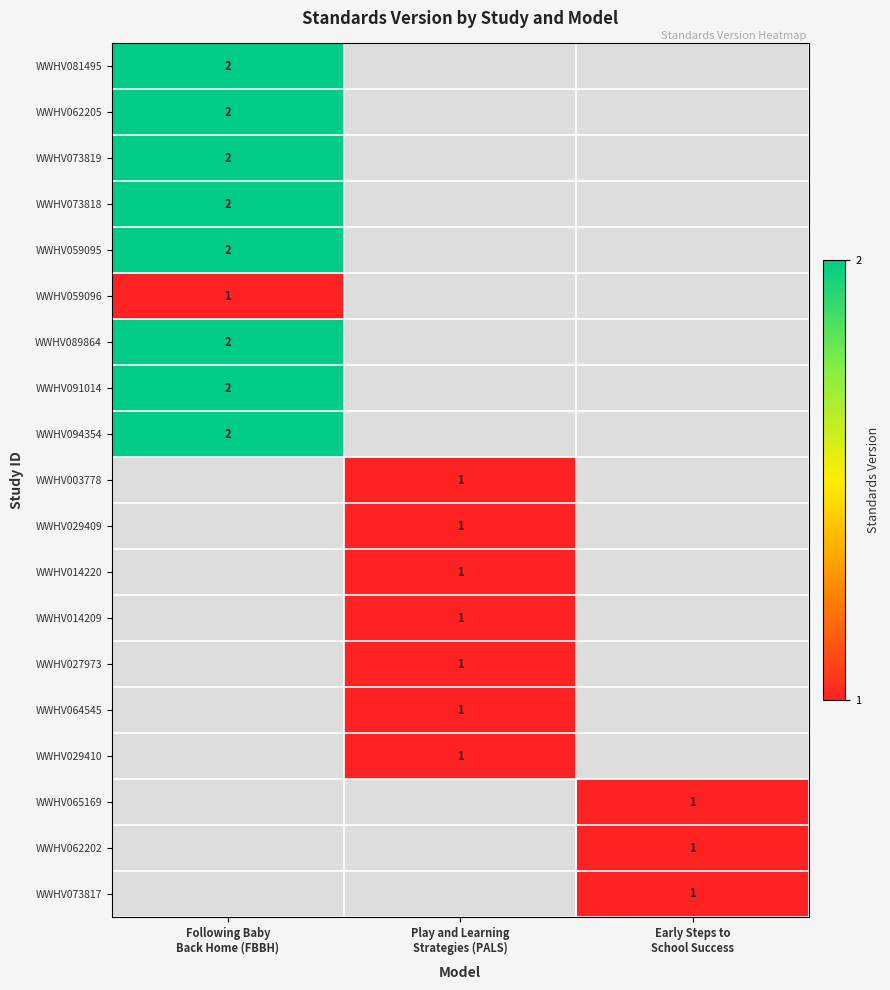

Which series has the largest range (max minus min)?

WWHV081495